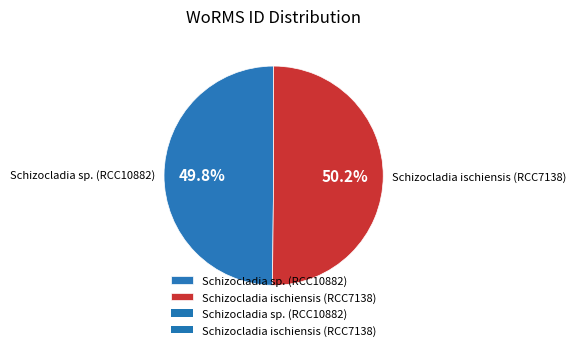

Combined, do Schizocladia ischiensis (RCC7138) and Schizocladia sp. (RCC10882) account for over 50%?

Yes